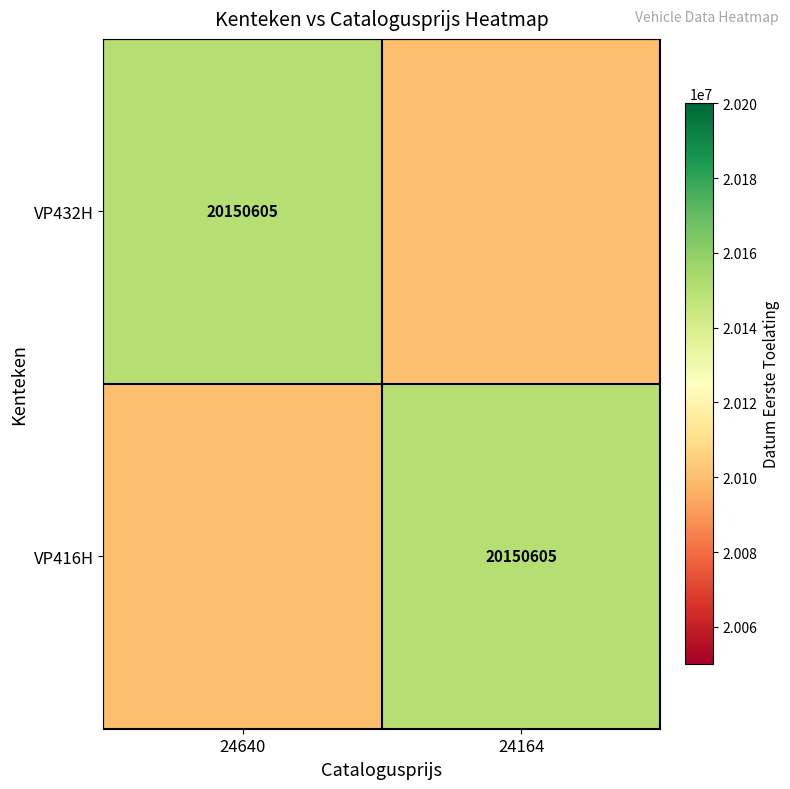

Is it true that VP432H equals 33274962 at 24640?

False